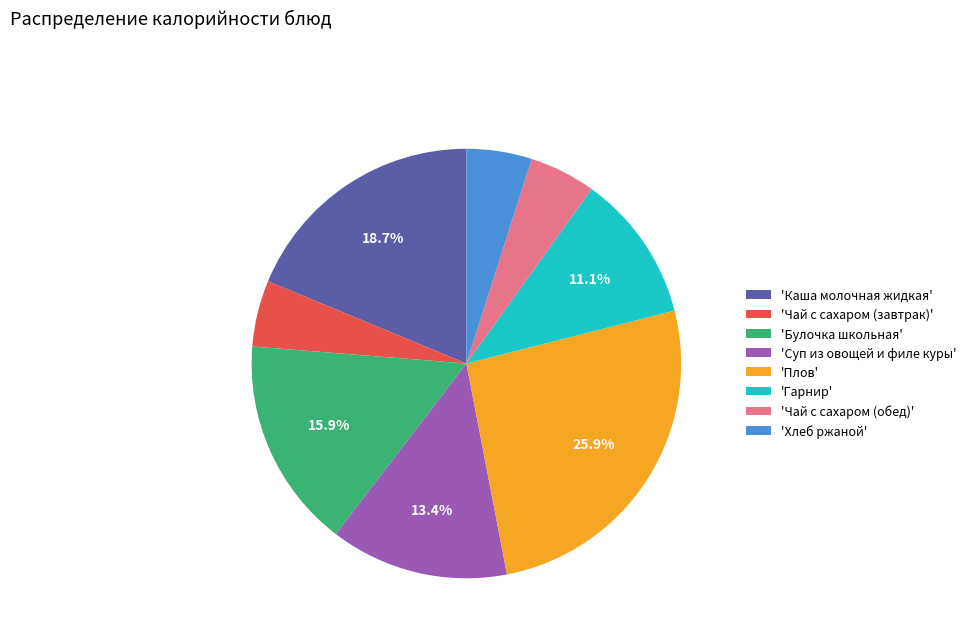

Do 'Хлеб ржаной' and 'Каша молочная жидкая' together represent more than half of the pie?

No